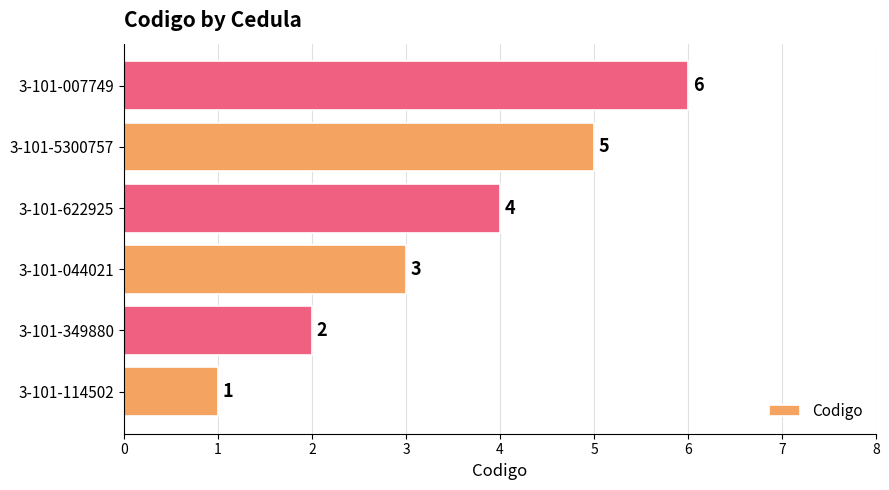

Approximately how many times larger is the value at 3-101-007749 compared to 3-101-044021?

2.0